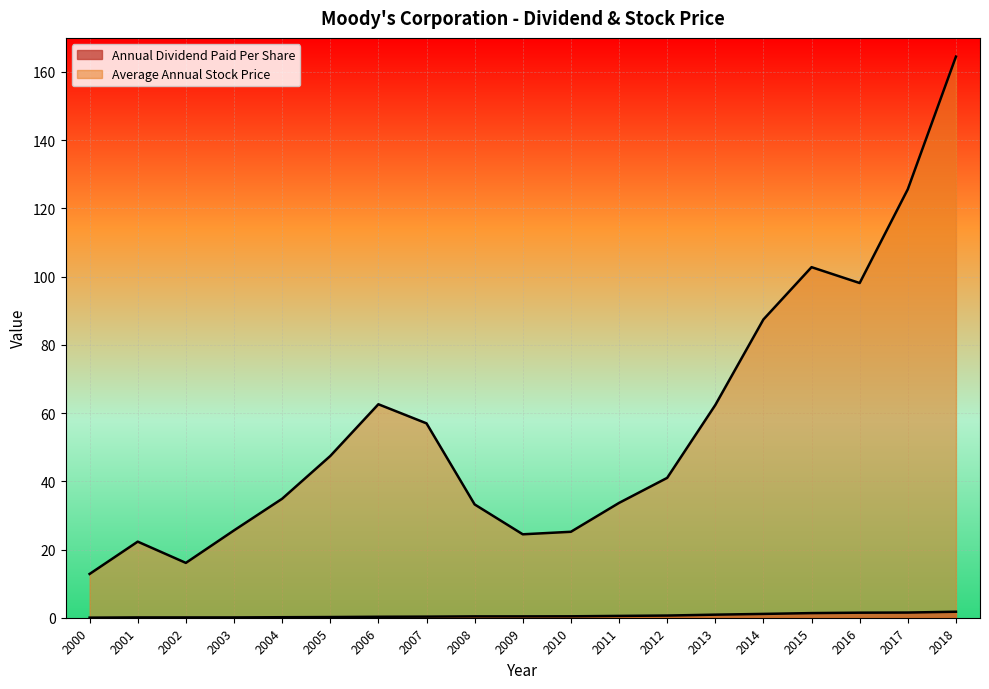

At which category is the sum across all series the highest?

2018